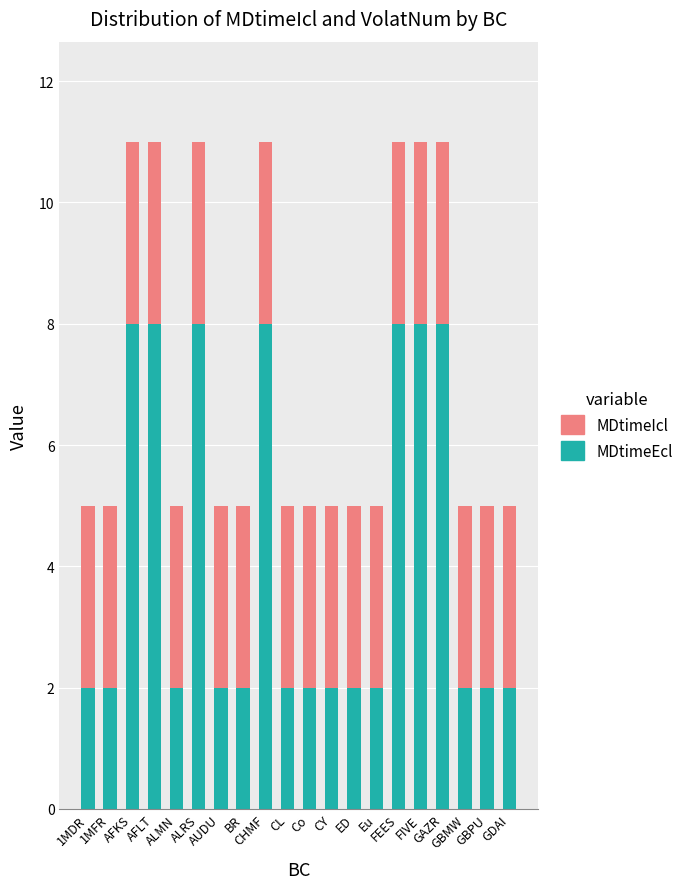

What is the highest value of the MDtimeEcl series?

8